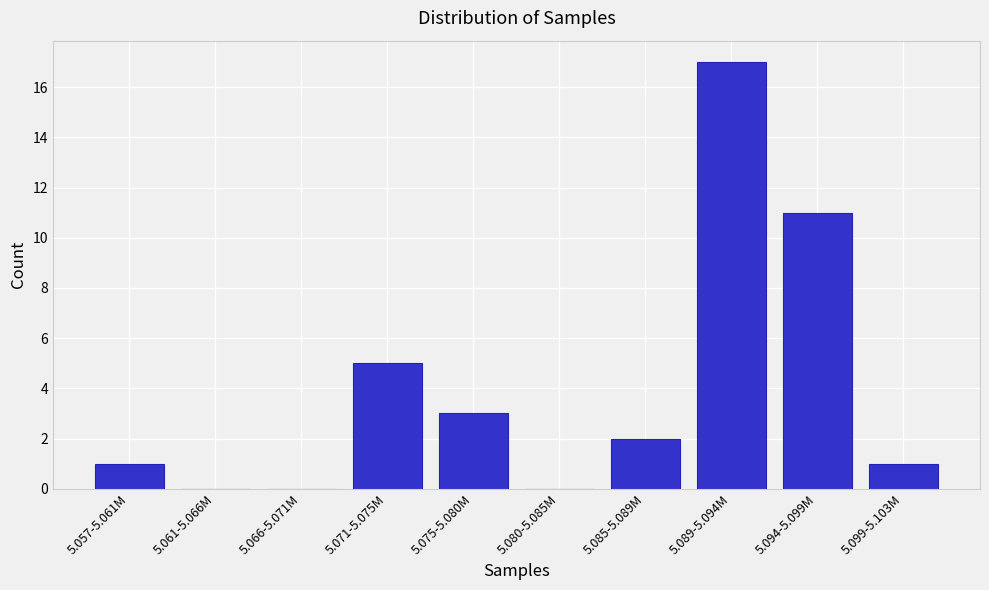

Reading left to right, transcribe all the data shown in this chart.

5.057-5.061M=1	5.061-5.066M=0	5.066-5.071M=0	5.071-5.075M=5	5.075-5.080M=3	5.080-5.085M=0	5.085-5.089M=2	5.089-5.094M=17	5.094-5.099M=11	5.099-5.103M=1